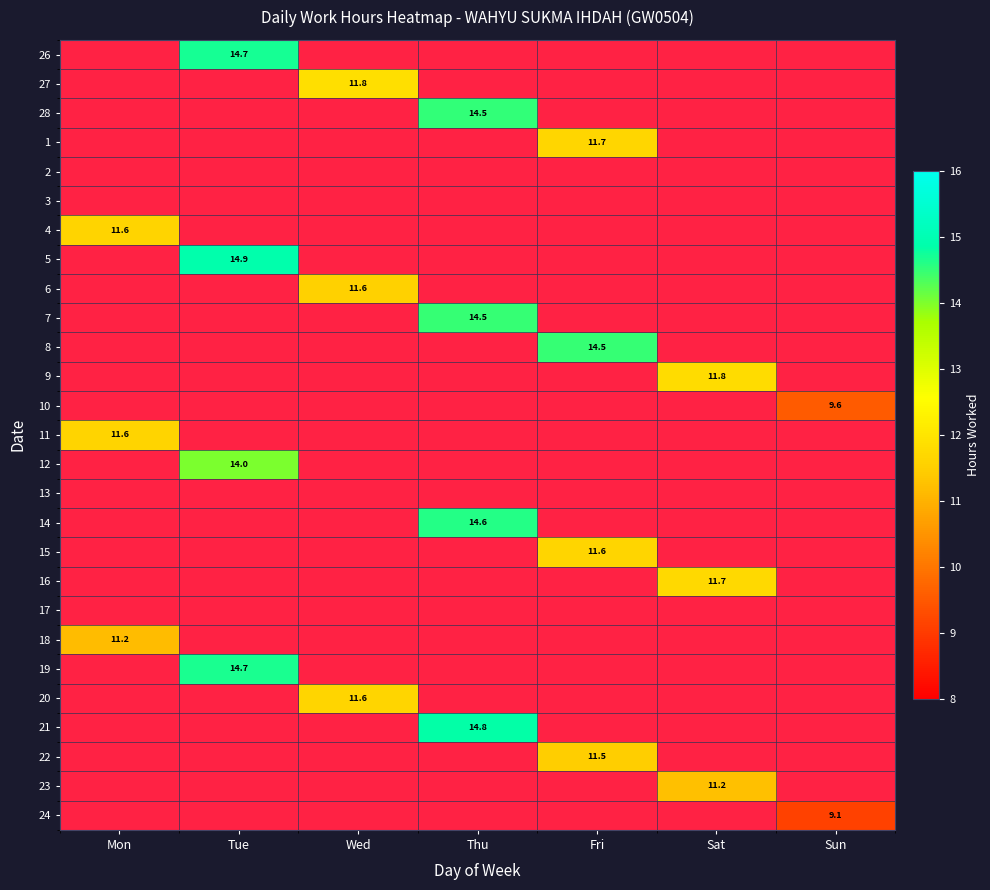

The 16 series shows 3.6 at Sat. True or false?

False